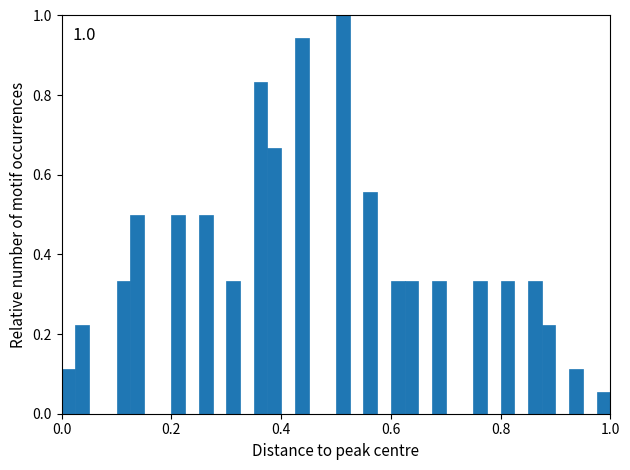

Around what value on the x-axis is the tallest bar? Give the approximate position of its centre, as read against the axis.

0.52